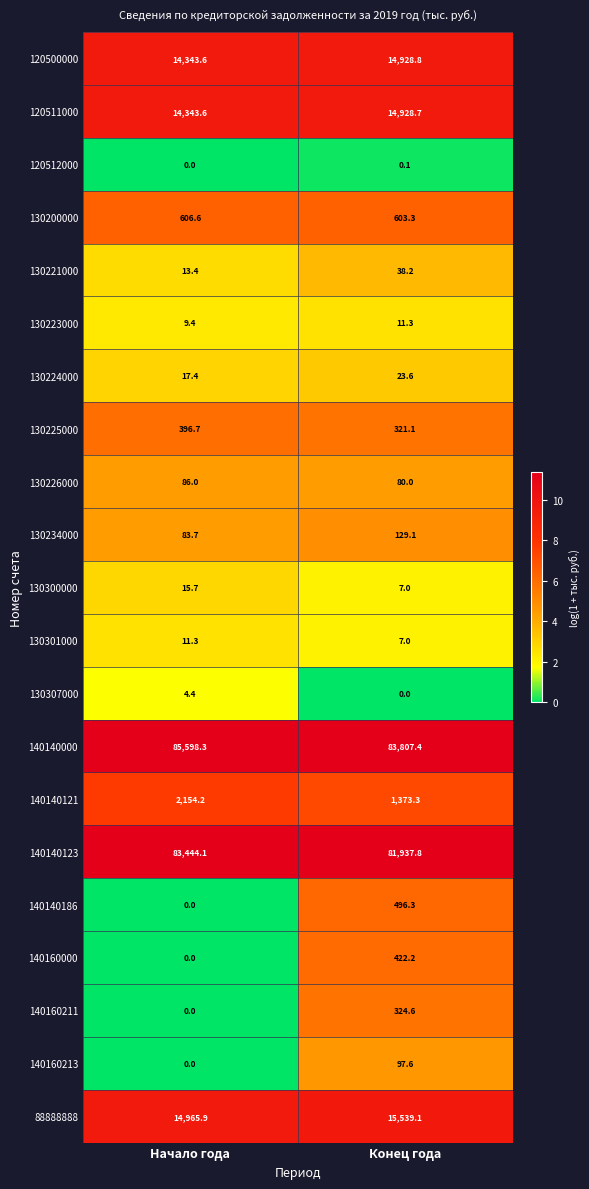

The 130301000 series shows 11.3 at Начало года. True or false?

True